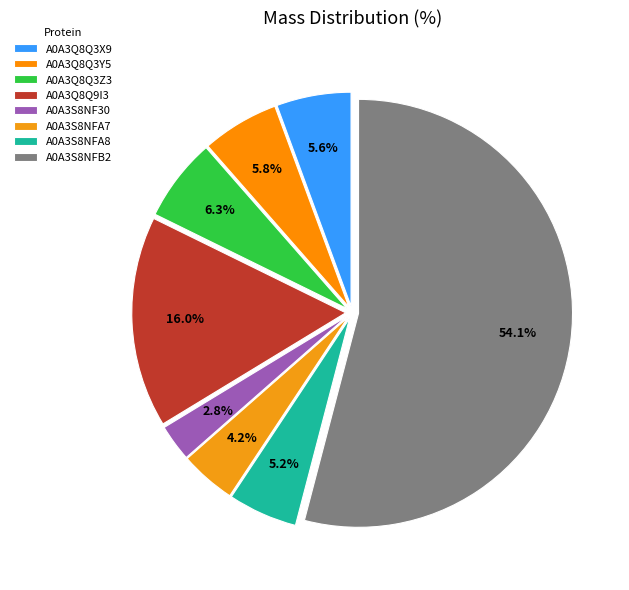

Count the number of slices in the pie.

8